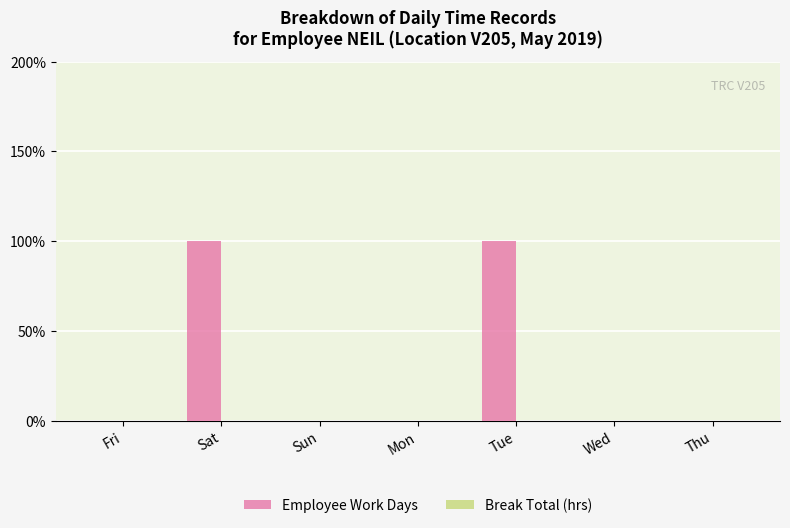

Reading right to left, transcribe all the data shown in this chart.

Employee Work Days: Thu=0	Wed=0	Tue=1	Mon=0	Sun=0	Sat=1	Fri=0
Break Total (hrs): Thu=0	Wed=0	Tue=0	Mon=0	Sun=0	Sat=0	Fri=0